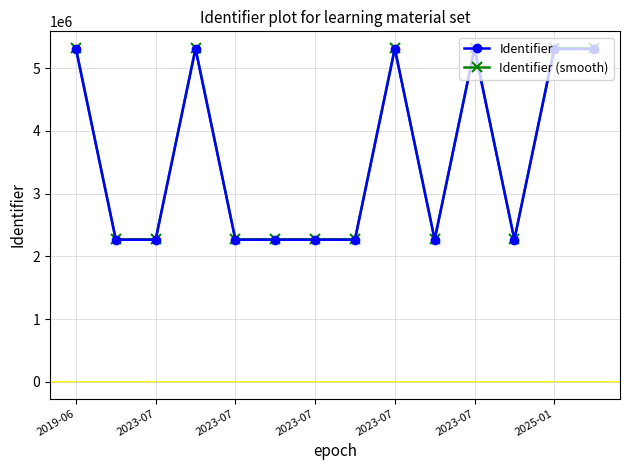

True or false: Identifier and Identifier (smooth) intersect in this chart.

False